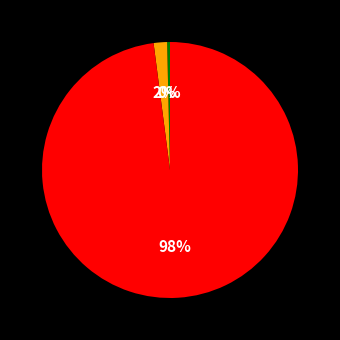

Is there any slice that represents more than half of the pie?

Yes